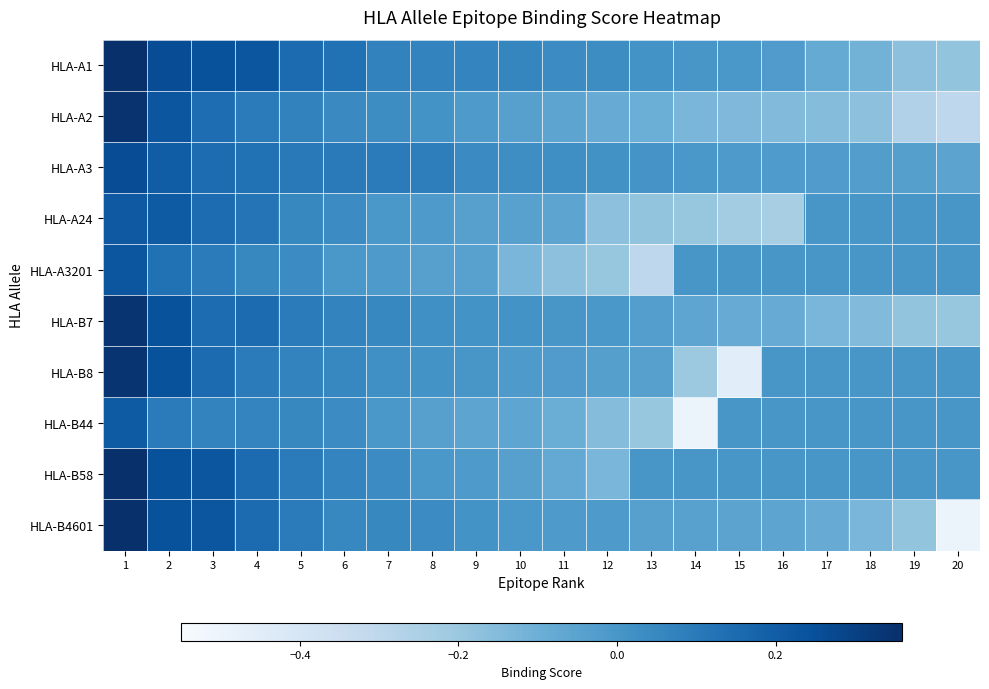

Between 15 and 18, which is larger?

15